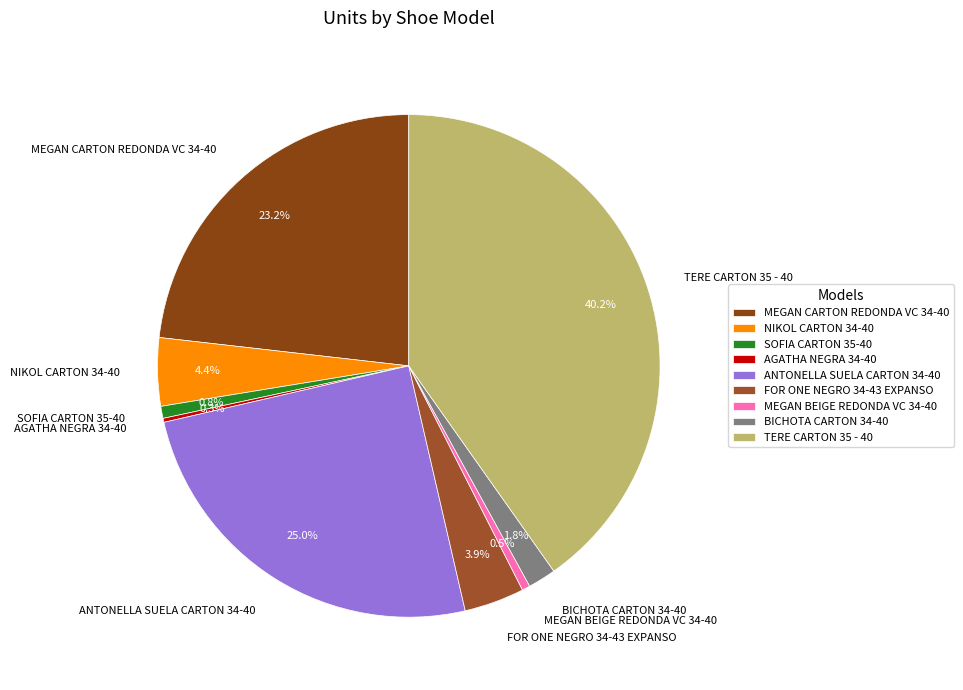

Does BICHOTA CARTON 34-40 represent more than half of the total?

No